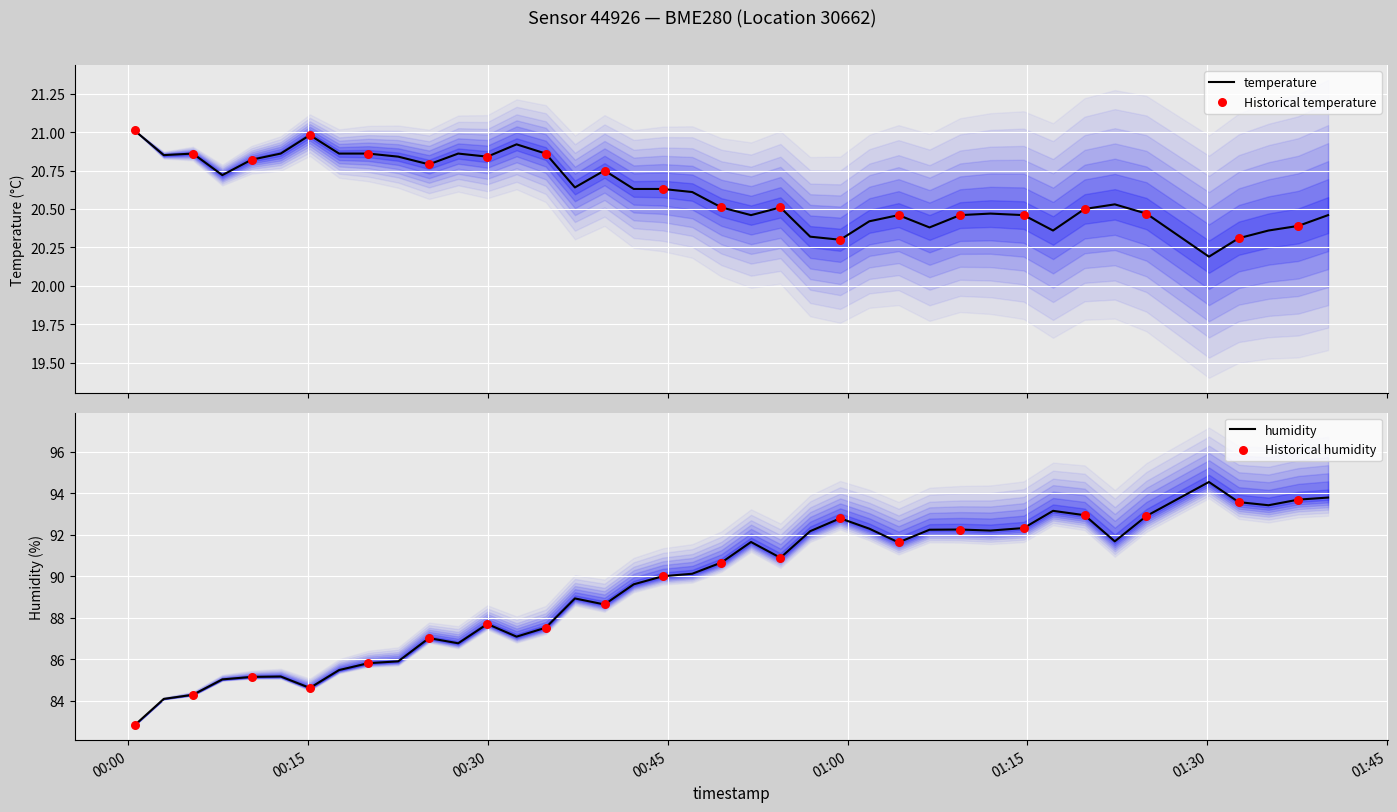

Which series reaches the maximum Y coordinate?

humidity